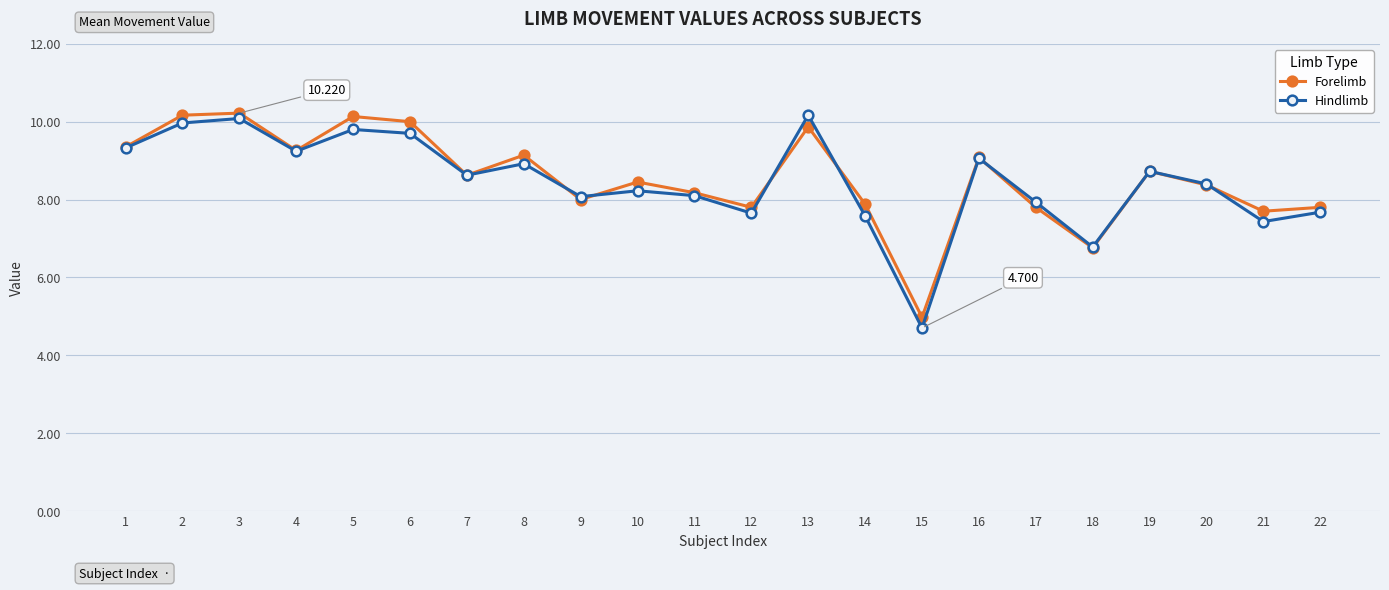

True or false: Hindlimb has more than 0 points higher than both neighbors.

True